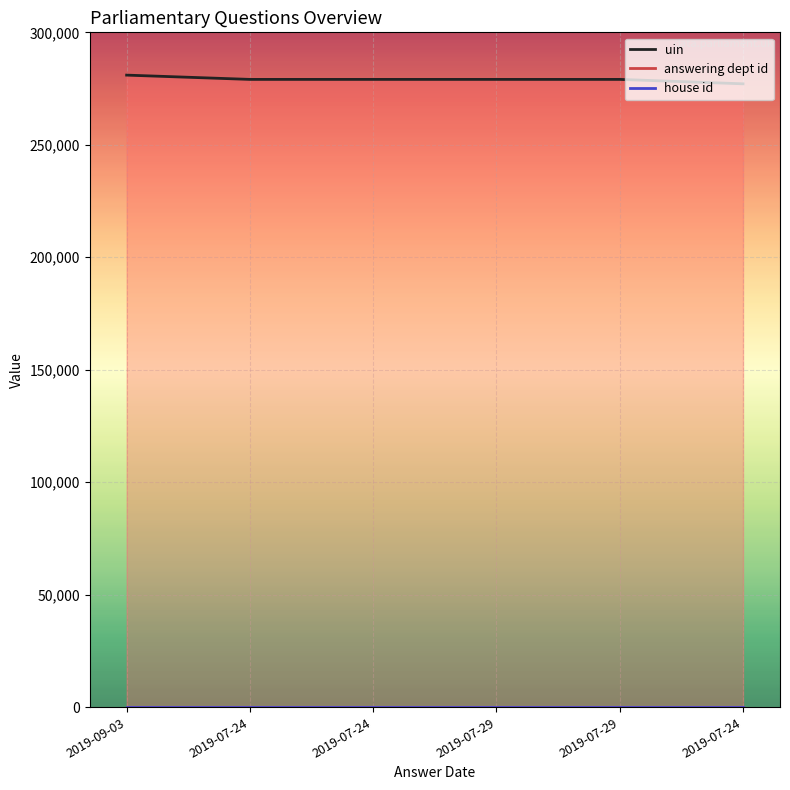

True or false: answering dept id has a value of 18 at 2019-07-29.

True